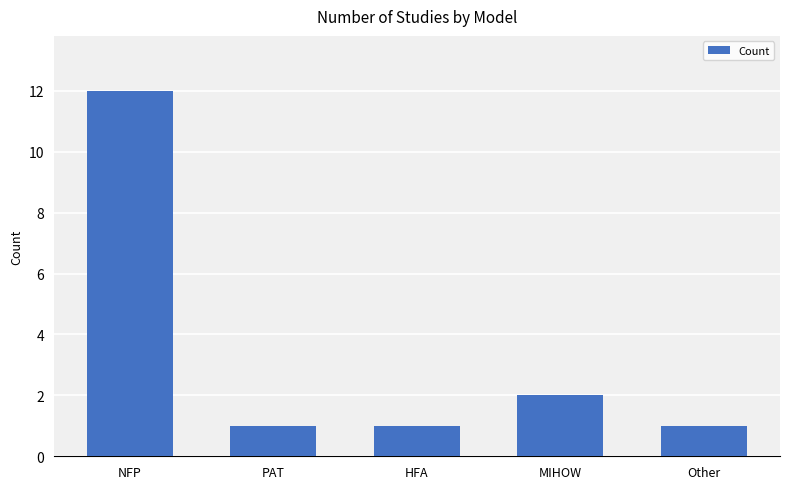

What is the change in value from NFP to Other?

-11